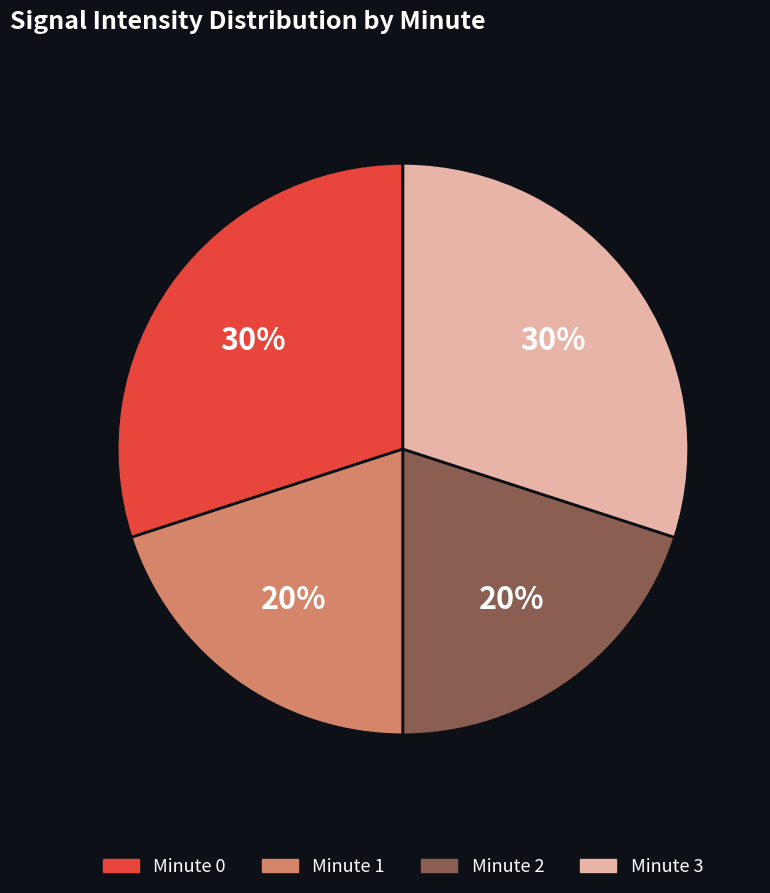

What percentage is the Minute 1 slice, to the nearest percent?

20%